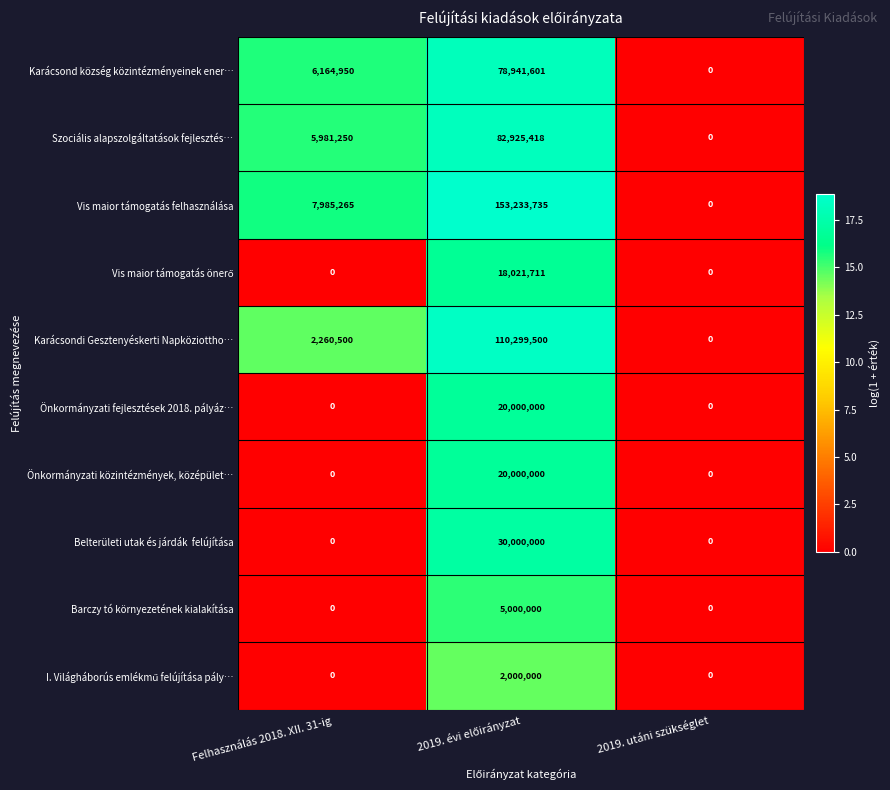

Is it true that Karácsond község közintézményeinek ener… equals 34080318 at 2019. utáni szükséglet?

False